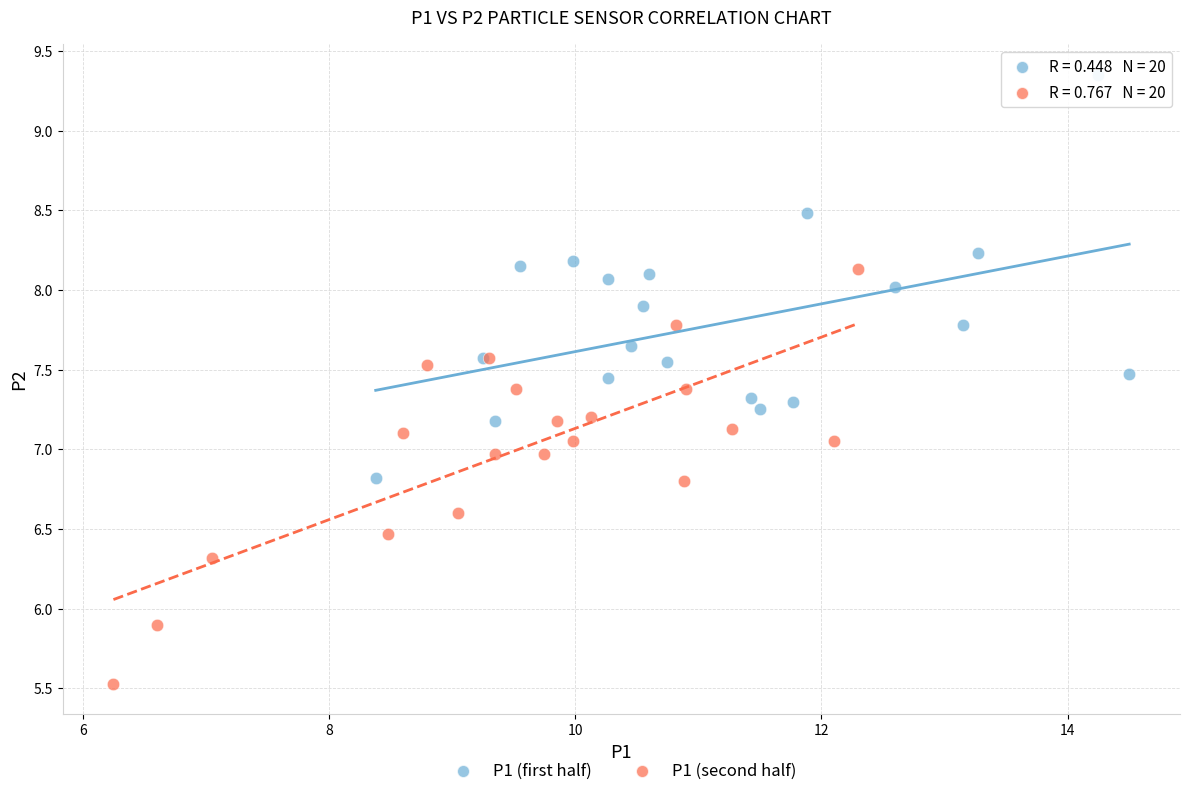

Which series reaches the maximum Y coordinate?

P1 (first half)